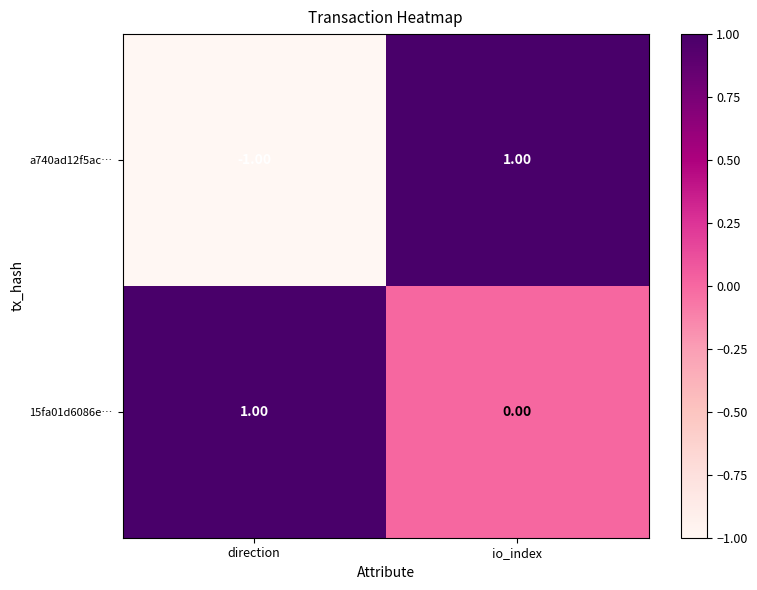

Which category has the highest value in the a740ad12f5ac… series?

io_index